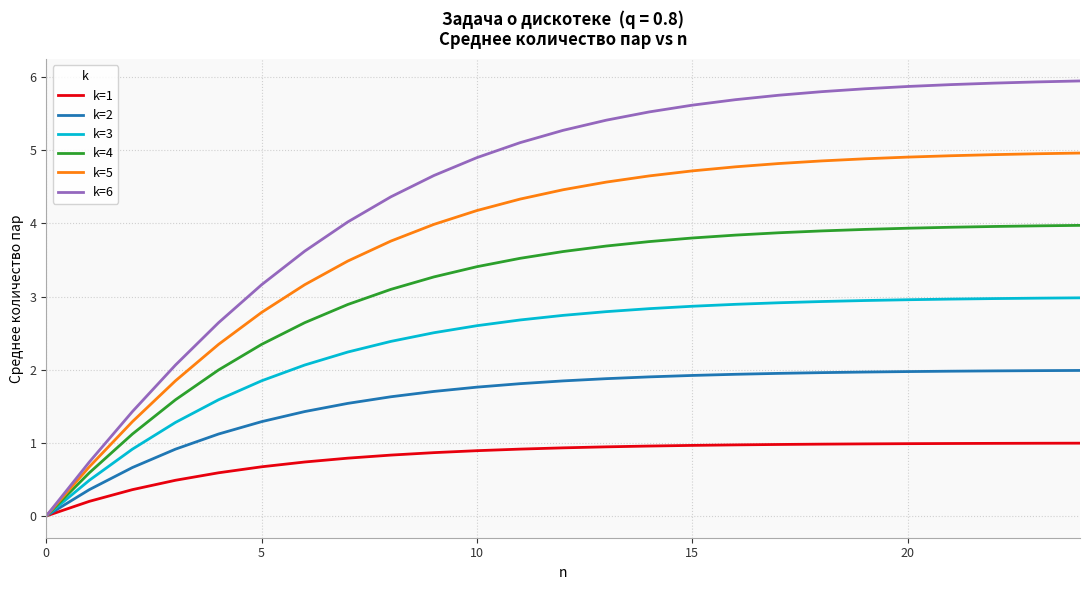

Rank the series by their average value, from highest to lowest.

k=6, k=5, k=4, k=3, k=2, k=1